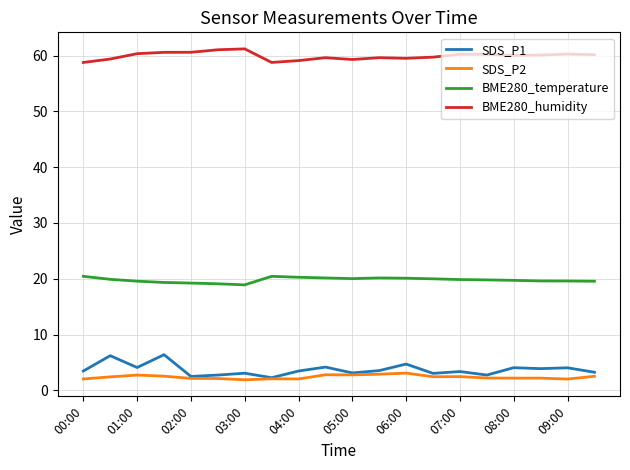

Rank the series by their maximum value, from highest to lowest.

BME280_humidity, BME280_temperature, SDS_P1, SDS_P2